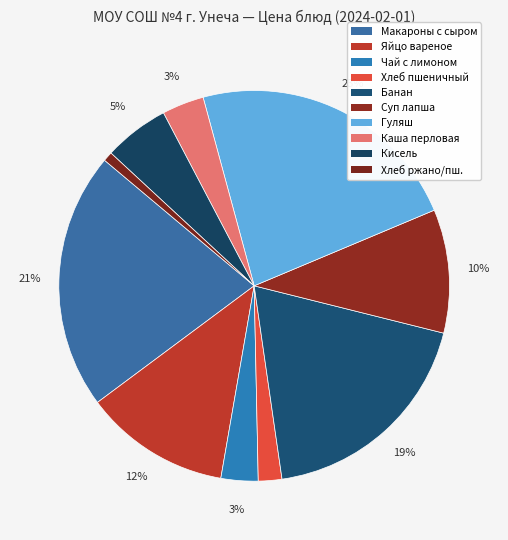

How many slices are in this pie chart?

10